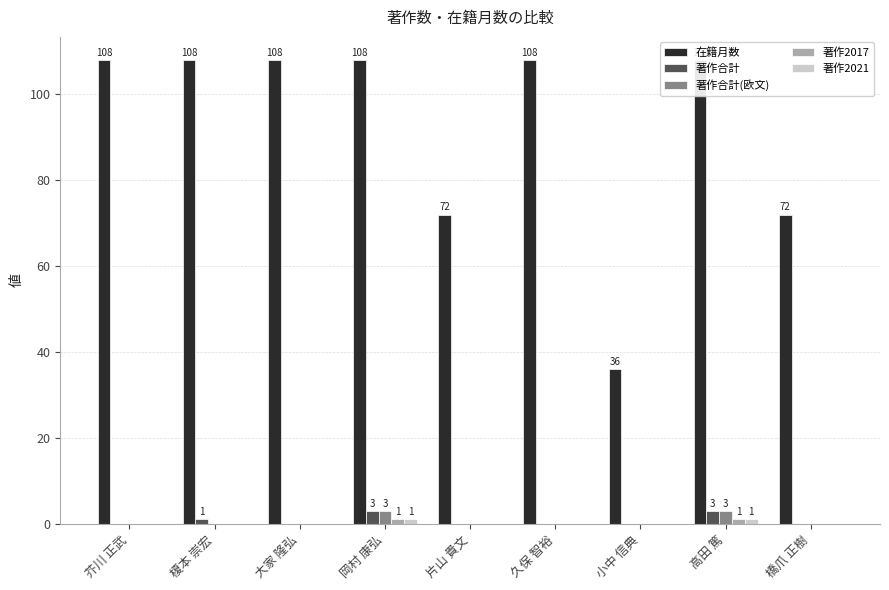

Which series has the largest total across all categories?

在籍月数